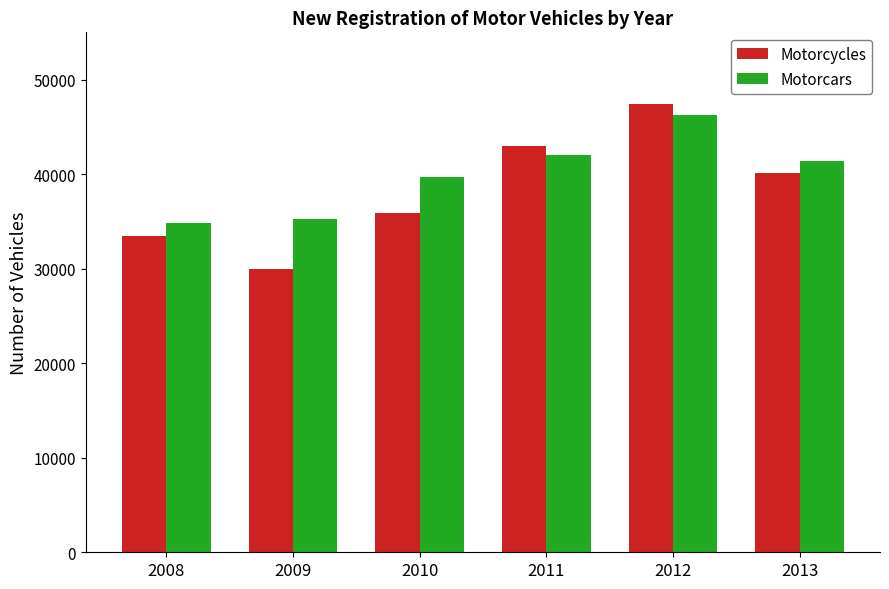

How many bars are there in each group?

2